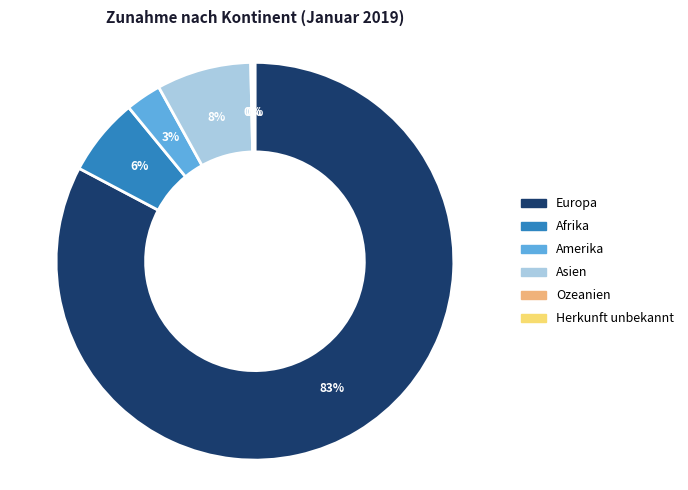

Is the sum of Europa and Asien greater than half?

Yes